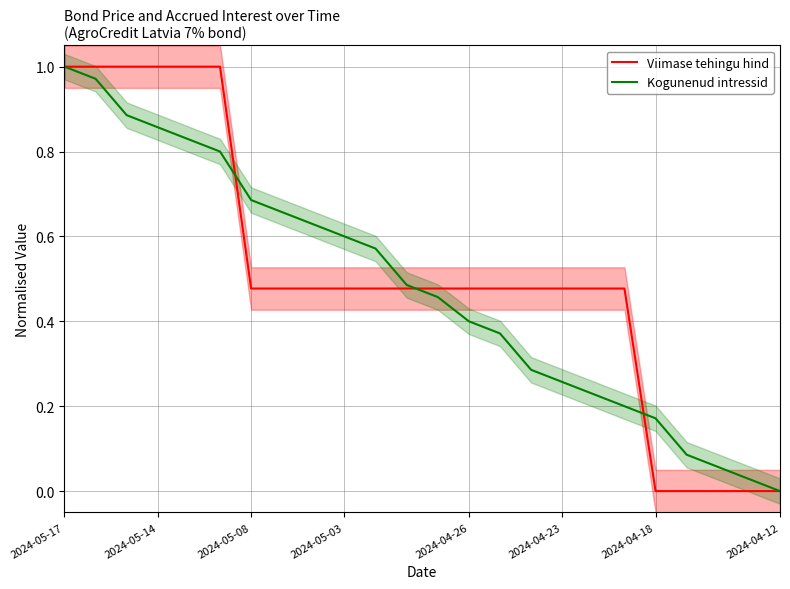

The Viimase tehingu hind series shows 0.6 at 2024-04-12. True or false?

False